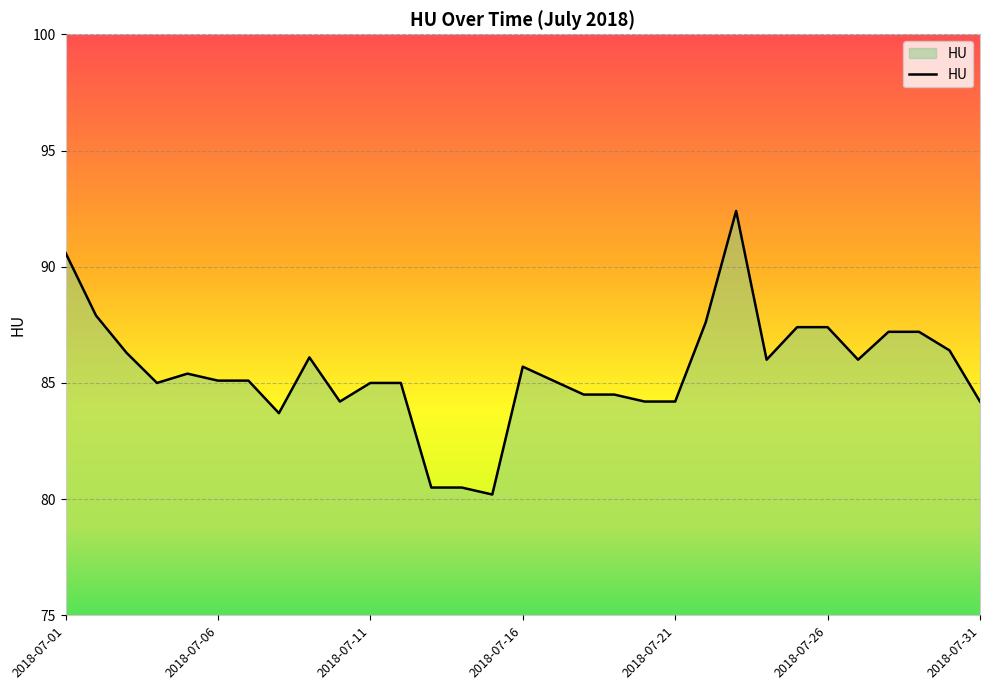

What is the minimum value shown in the chart?

80.2